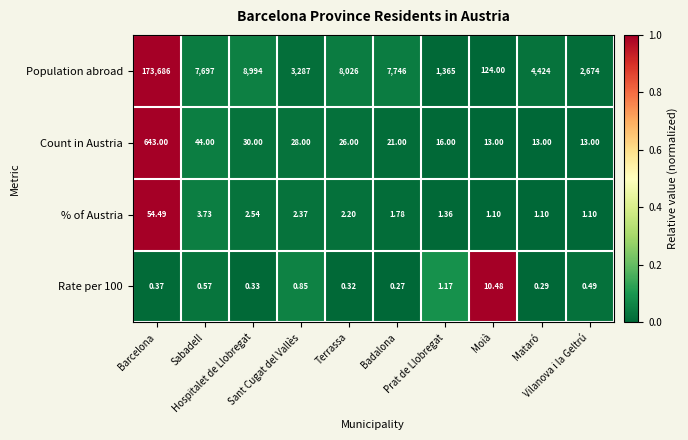

Which series has the largest range (max minus min)?

Population abroad